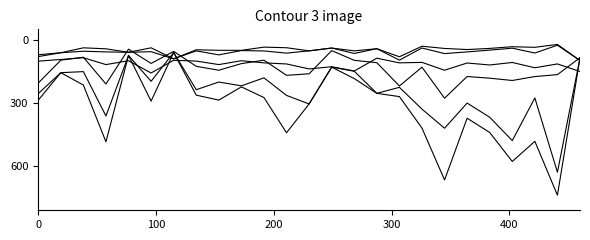

Reading left to right, transcribe all the data shown in this chart.

col_33: 206.3	97.5	83.4	210.8	45.0	113.0	55.7	126.5	145.3	113.8	97.5	169.4	162.1	51.9	98.1	109.4	220.0	130.7	278.2	175.1	183.0	194.0	175.3	166.1	85.8
col_35: 256.4	156.9	151.8	362.7	75.0	197.7	61.1	237.8	201.3	219.4	181.4	265.0	305.5	130.5	150.0	255.0	226.4	330.1	421.0	301.3	368.7	479.8	277.0	630.0	86.6
col_36: 287.8	156.9	215.7	485.5	75.0	292.1	61.1	263.7	287.1	224.4	275.1	442.5	305.5	130.5	184.9	255.0	270.6	420.4	666.7	373.4	441.1	579.0	483.1	739.3	86.6
col_41: 80.5	62.1	54.9	58.1	60.0	57.1	91.1	53.2	72.2	51.8	53.7	63.9	53.1	39.8	65.4	42.9	97.2	39.6	66.1	58.1	49.6	40.4	63.3	26.4	99.1
col_42: 71.7	62.1	38.7	43.4	60.0	38.7	91.1	48.0	50.6	50.7	35.4	38.3	53.1	39.8	53.1	42.9	81.3	31.1	41.7	46.9	41.5	33.5	36.3	22.5	99.1
col_34: 102.1	94.1	85.8	118.4	100.1	158.3	98.0	101.7	118.4	100.0	110.2	115.4	139.0	128.6	148.9	88.0	110.2	107.9	145.2	110.9	120.3	108.4	133.5	115.3	151.2